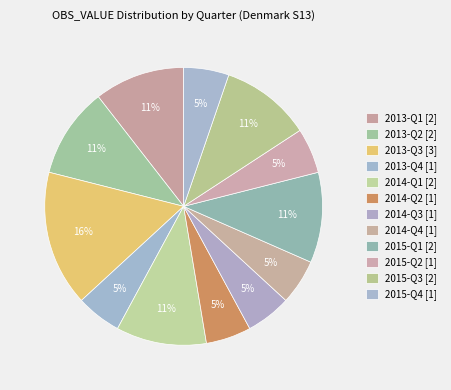

The 2014-Q1 slice represents 11% of the pie. True or false?

True